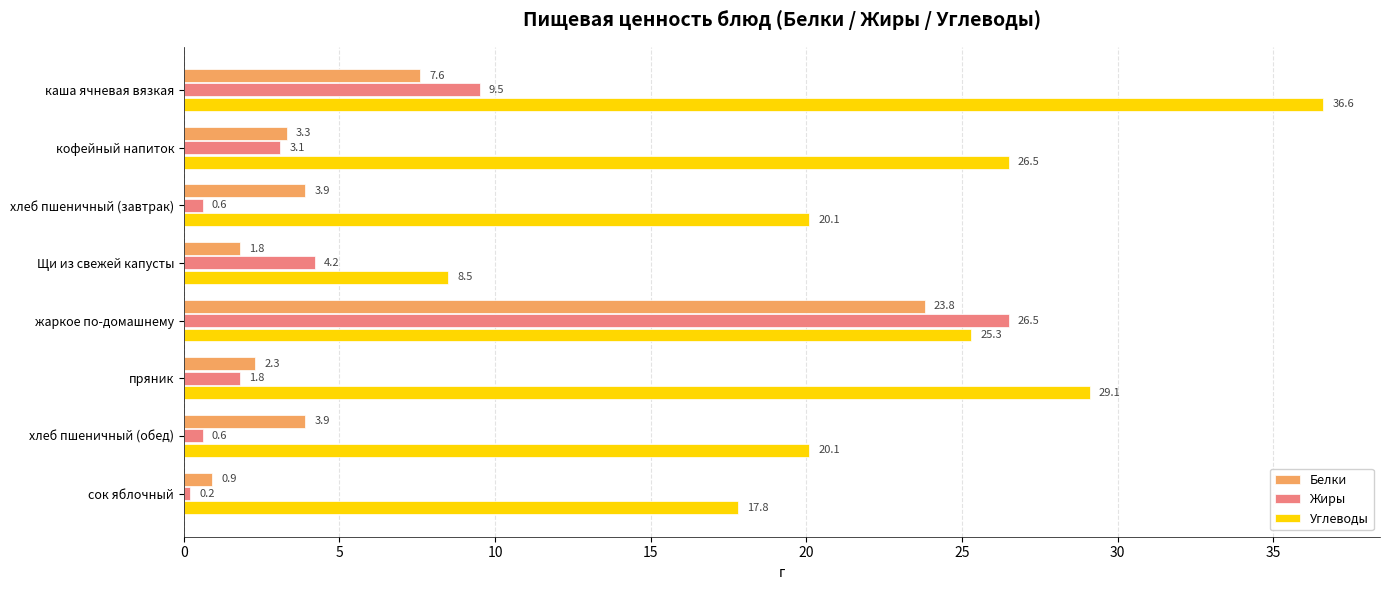

What is the difference between the maximum and second lowest values in the Белки series?

22.0